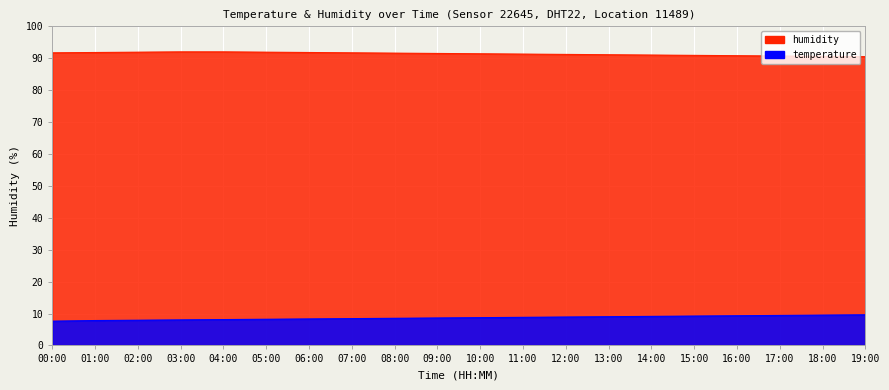

Is it true that the value at 08:00 is 13.4?

False